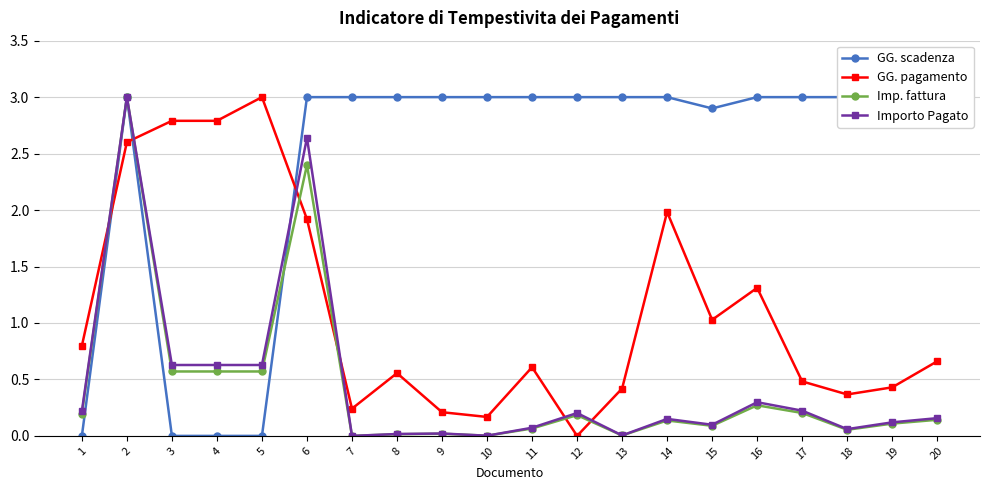

What are all the series names shown in the legend?

GG. scadenza, GG. pagamento, Imp. fattura, Importo Pagato